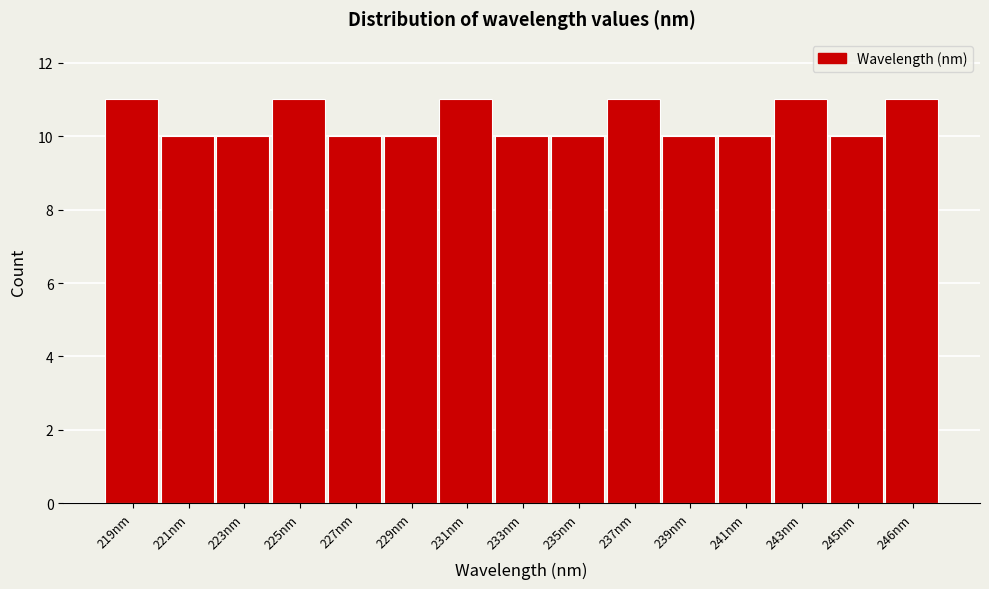

Reading right to left, extract all data points from this chart.

11	10	11	10	10	11	10	10	11	10	10	11	10	10	11